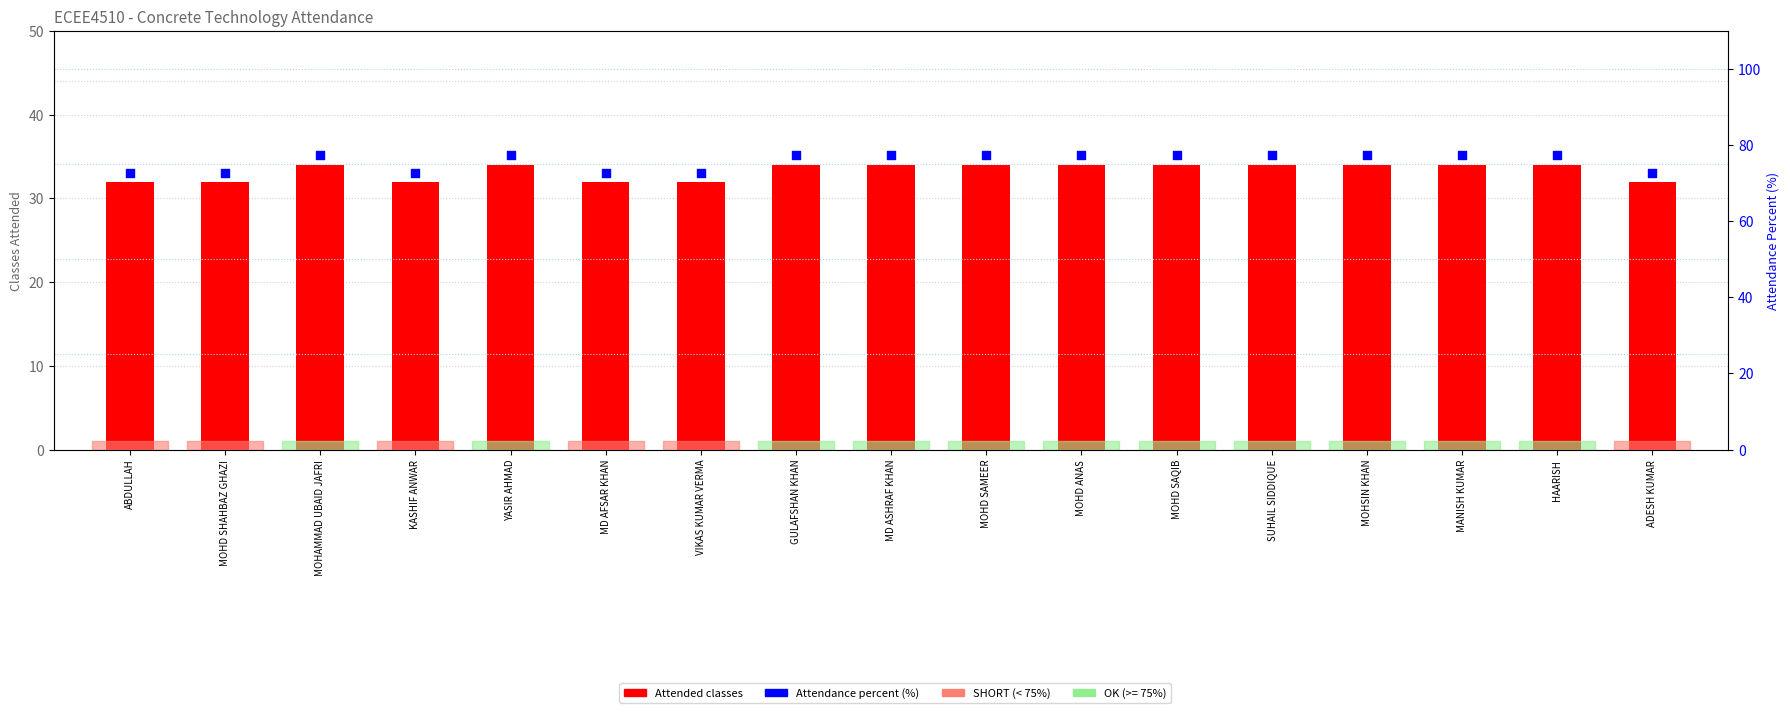

What are all the series names shown in the legend?

Attended classes, Attendance percent